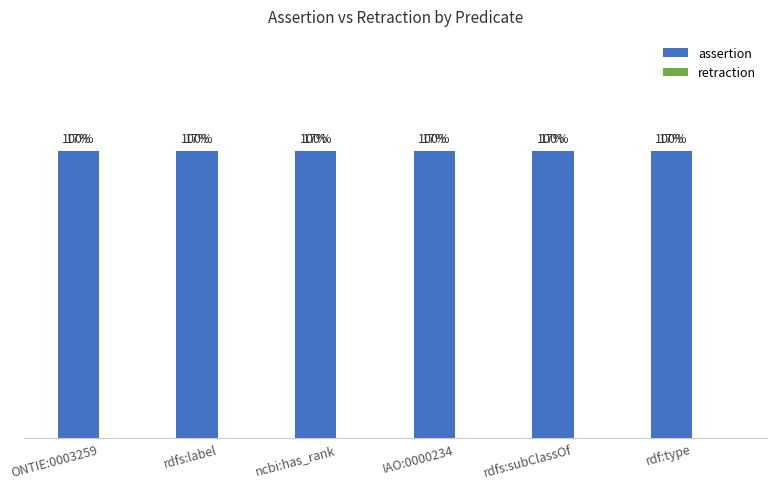

At which category is the sum across all series the highest?

ONTIE:0003259